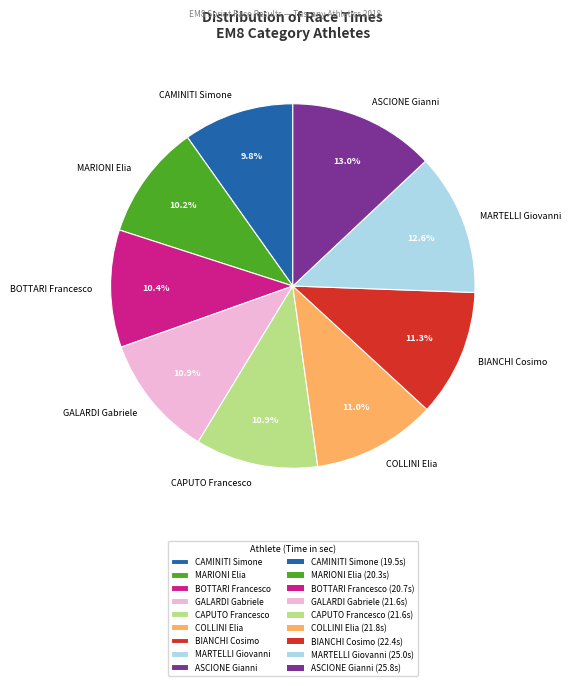

Is there a majority slice in this chart?

No